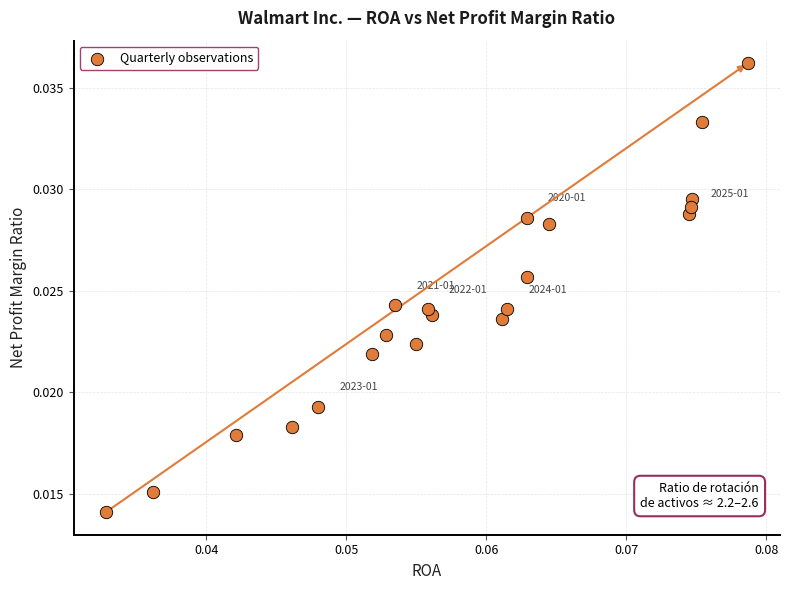

How many points are shown in the scatter plot?

21